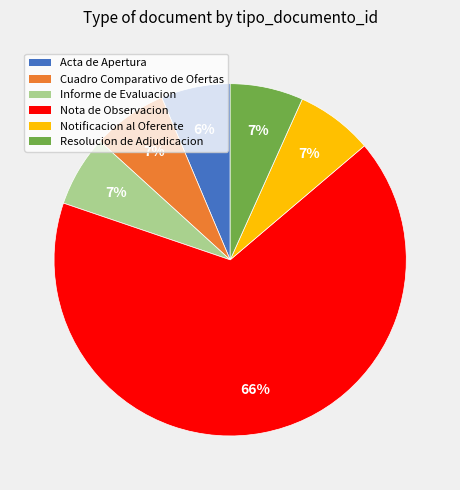

Count the number of slices in the pie.

6